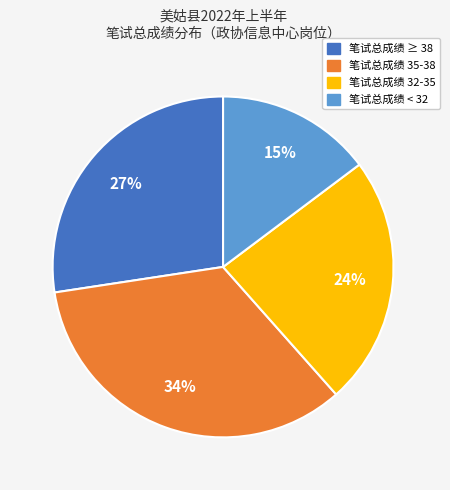

How many slices are in this pie chart?

4